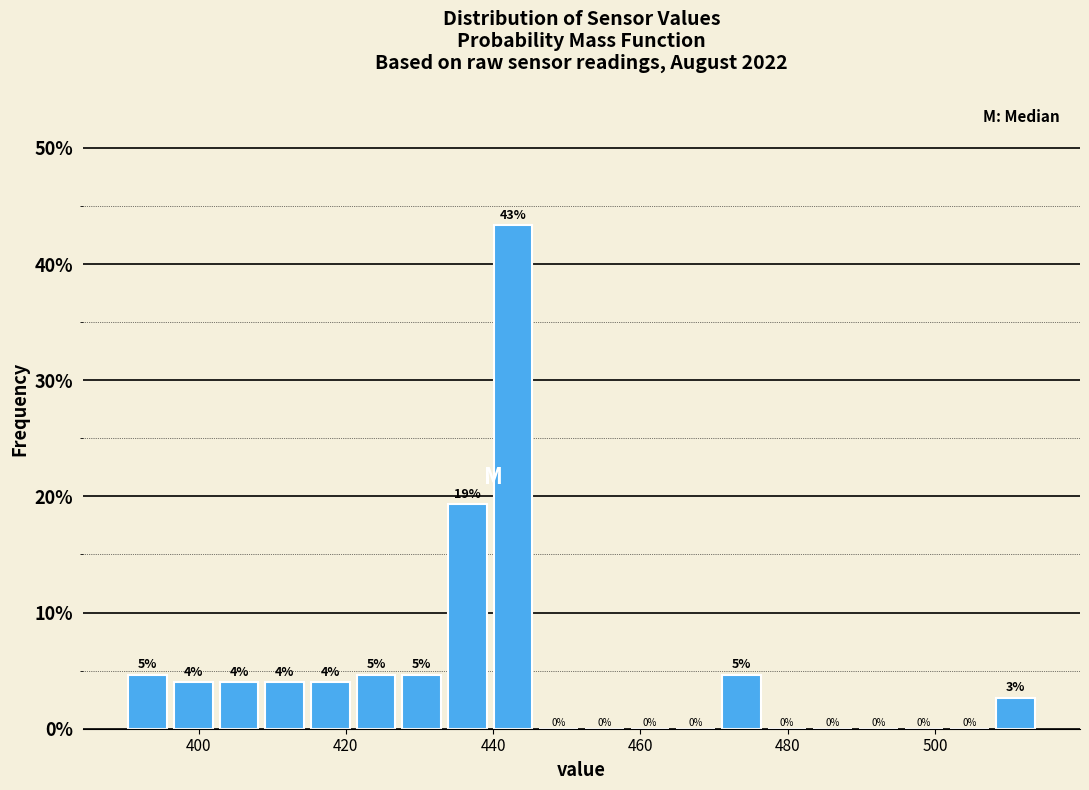

Read against the x-axis, roughly where is the centre of the tallest bar?

442